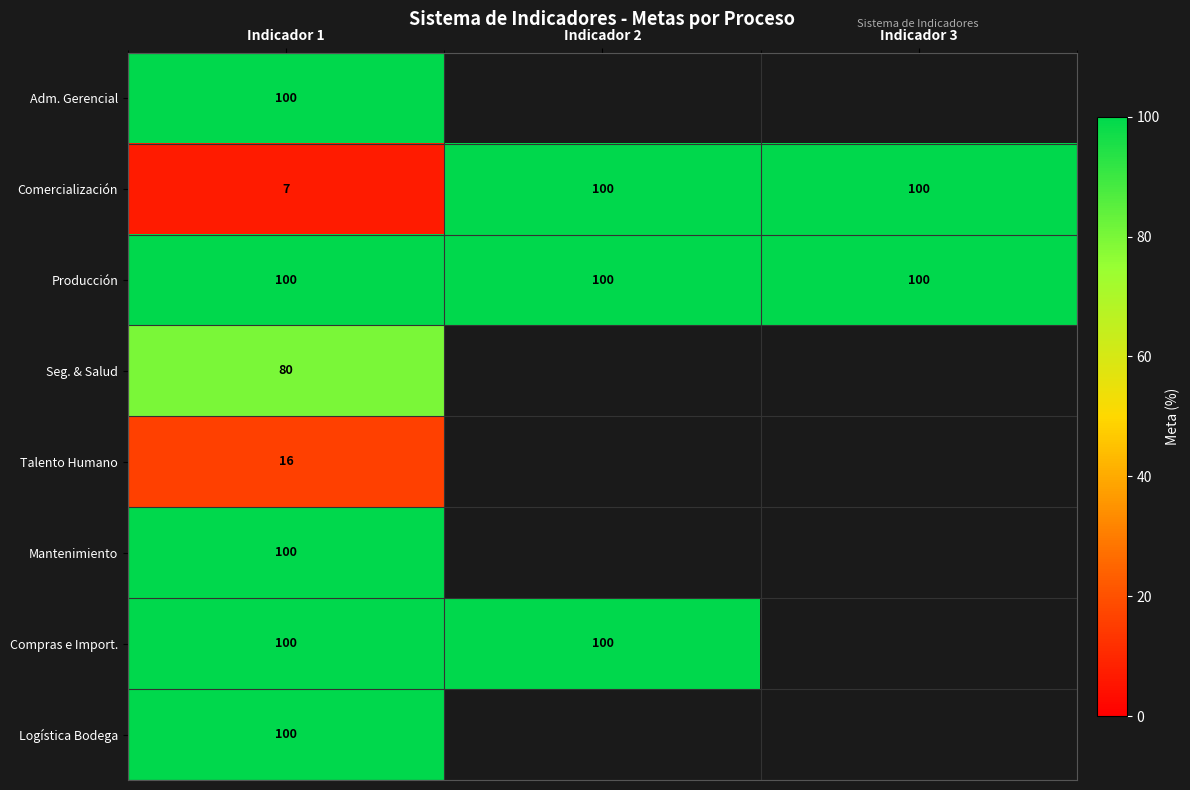

At which category does the chart reach its minimum across all series?

Indicador 1